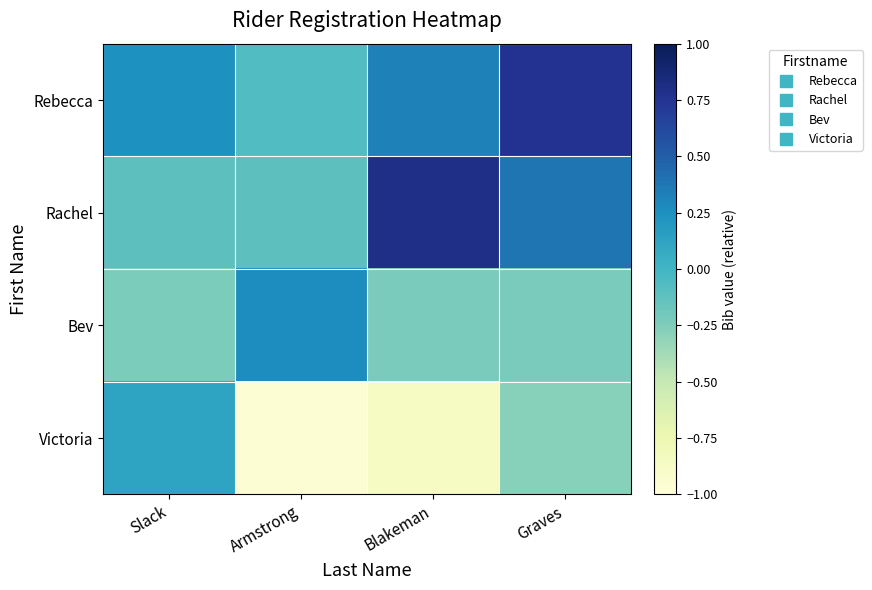

Which series has the widest spread of values?

Victoria